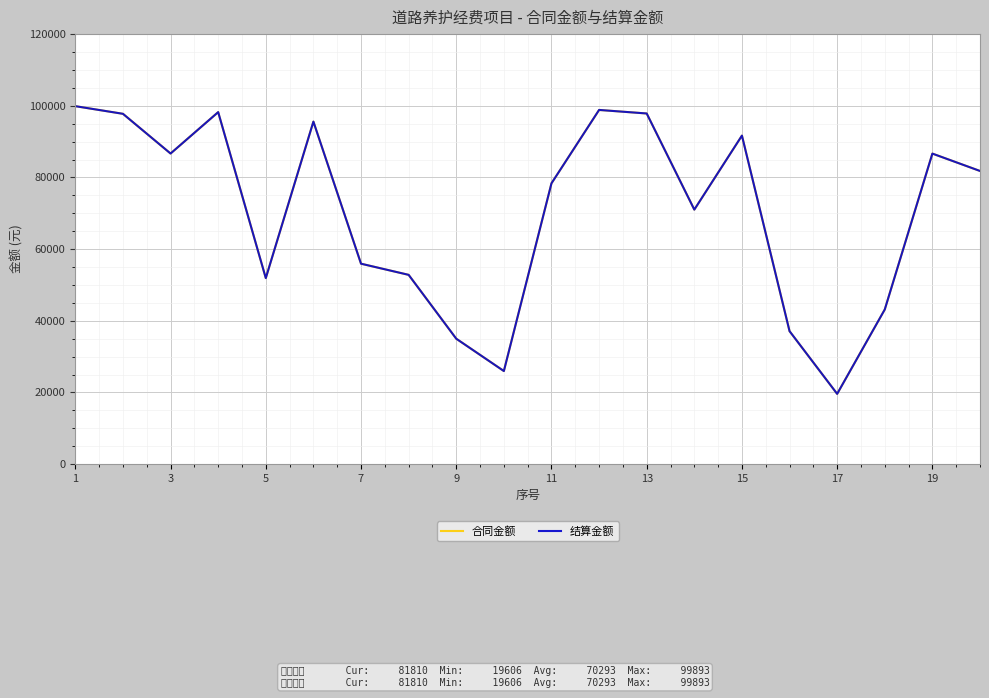

Where is the first local minimum for 合同金额?

3